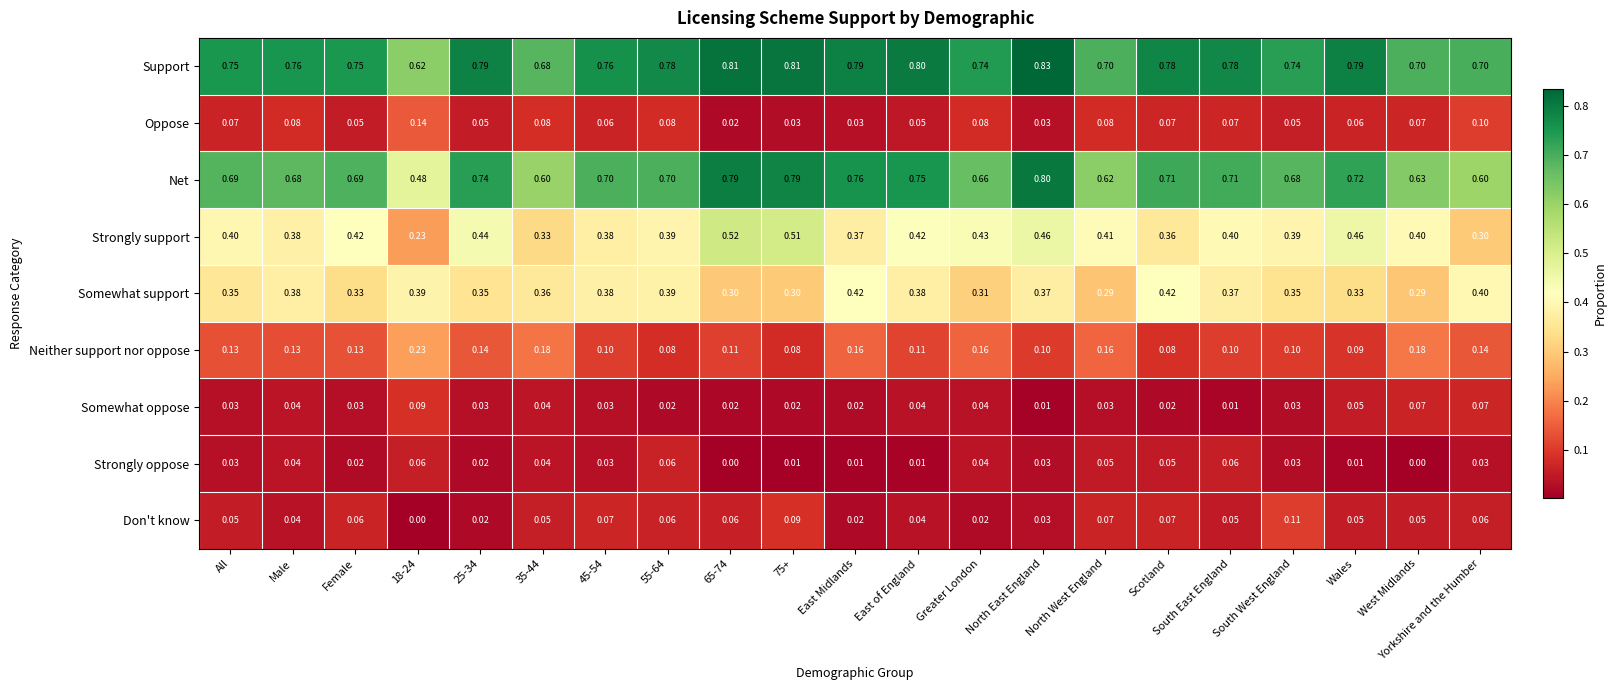

Which series has the widest spread of values?

Net